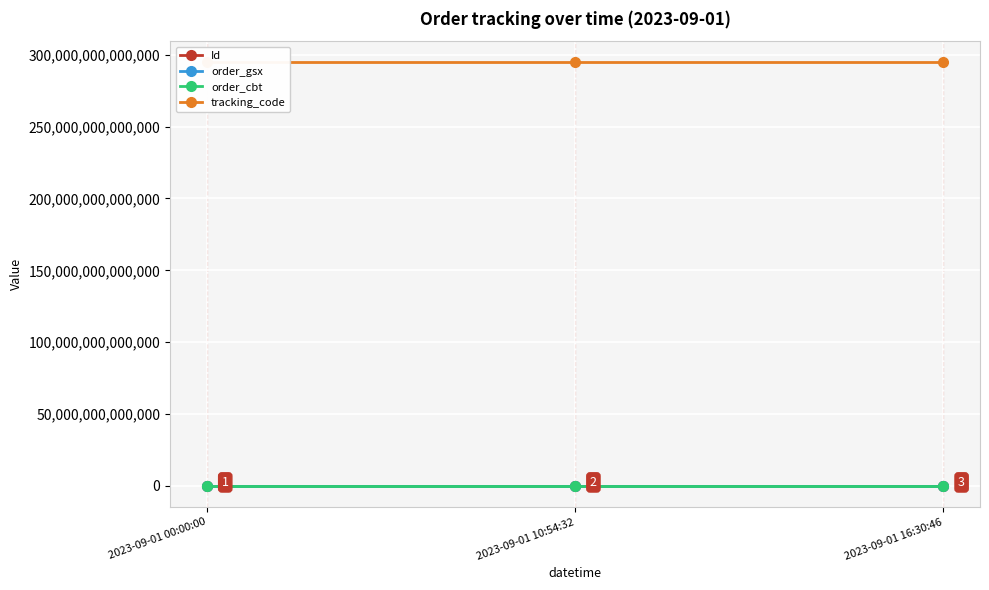

At 2023-09-01 16:30:46, list the series in order from smallest to largest.

order_gsx, Id, order_cbt, tracking_code